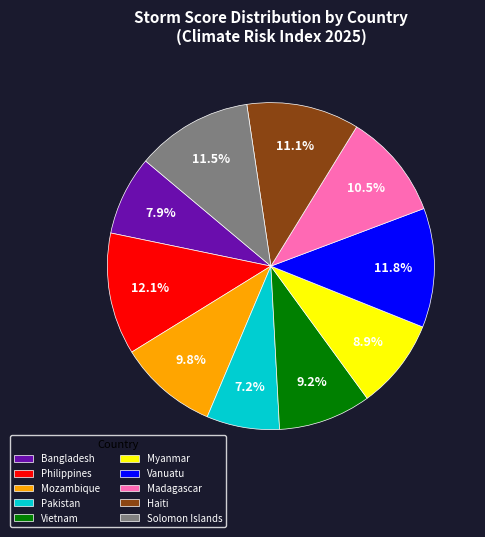

What is the smallest slice in the pie chart?

Pakistan